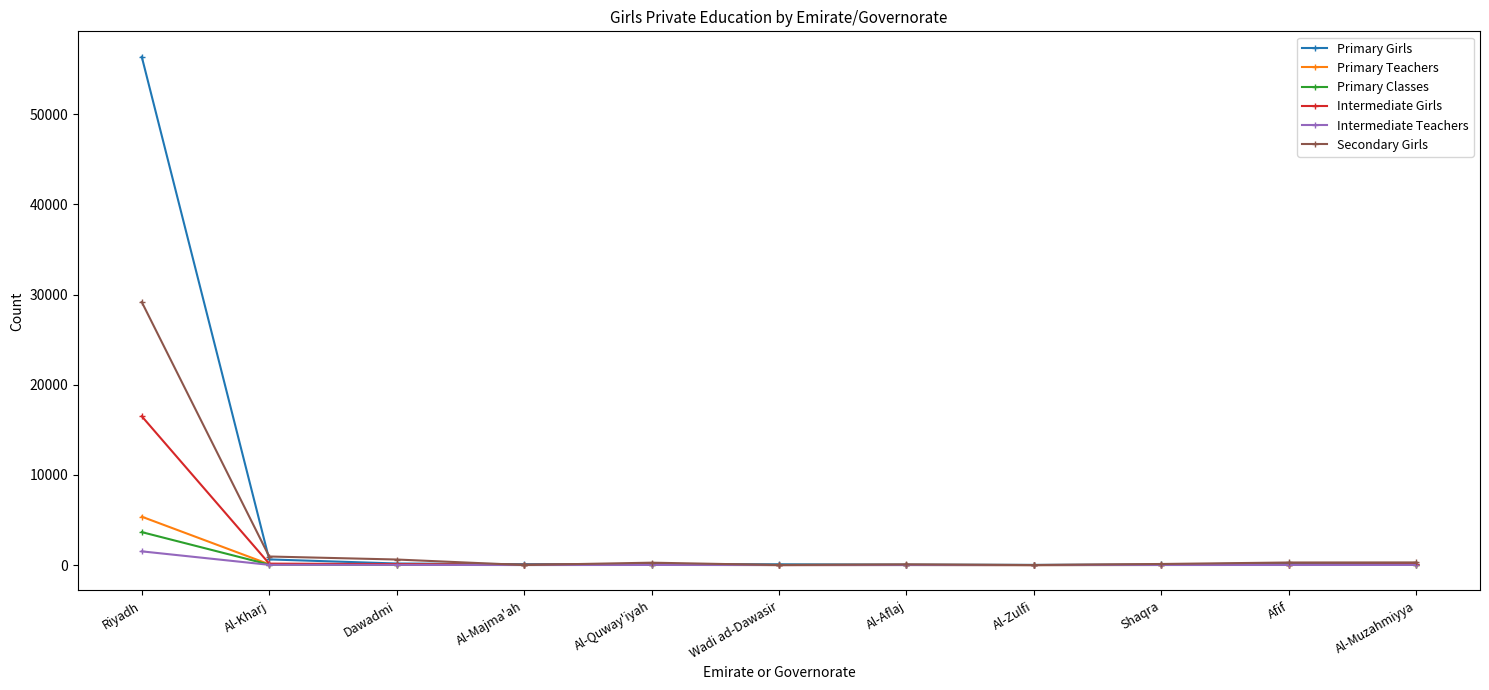

Between Riyadh and Al-Kharj, which series saw the biggest shift?

Primary Girls